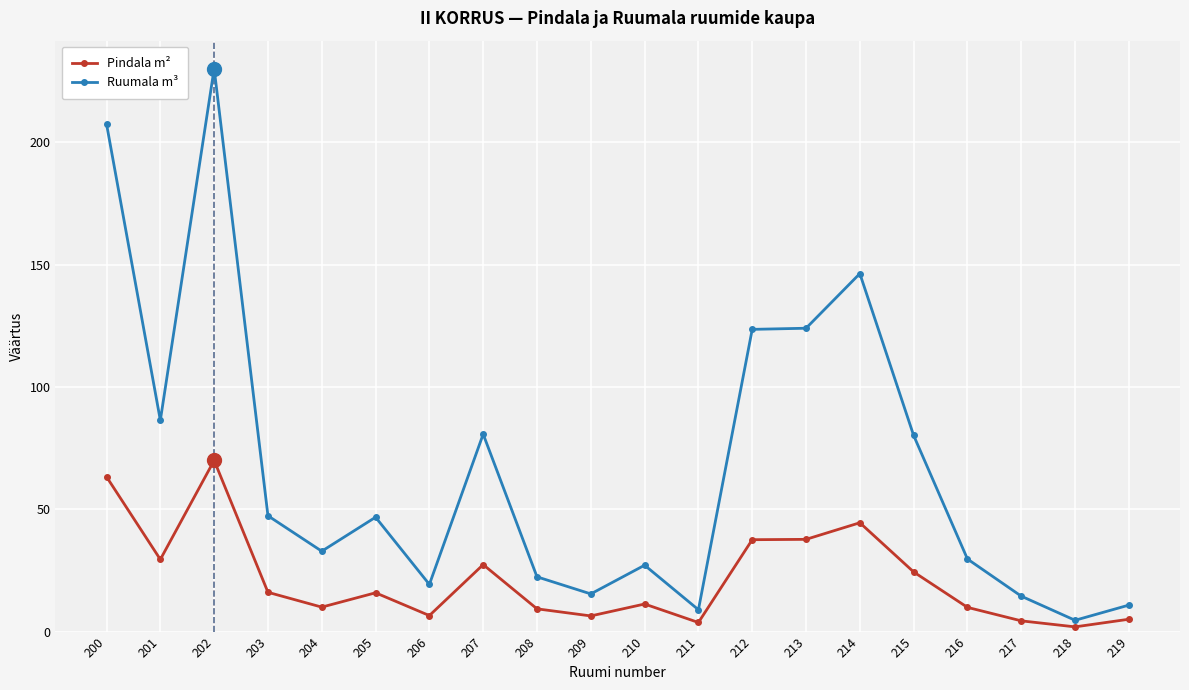

At which category is the sum across all series the highest?

202